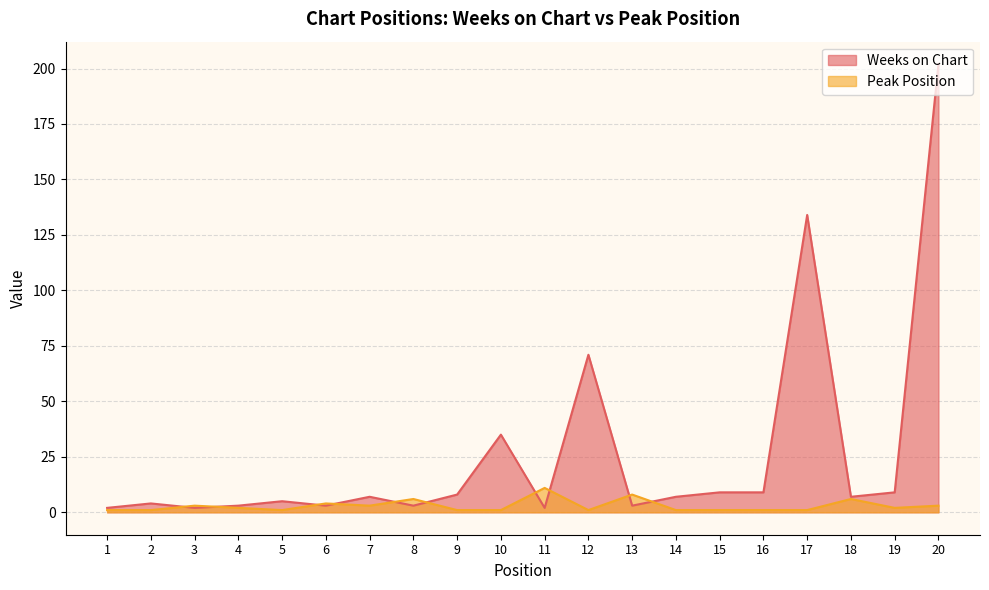

Where is the first local minimum for Weeks on Chart?

3